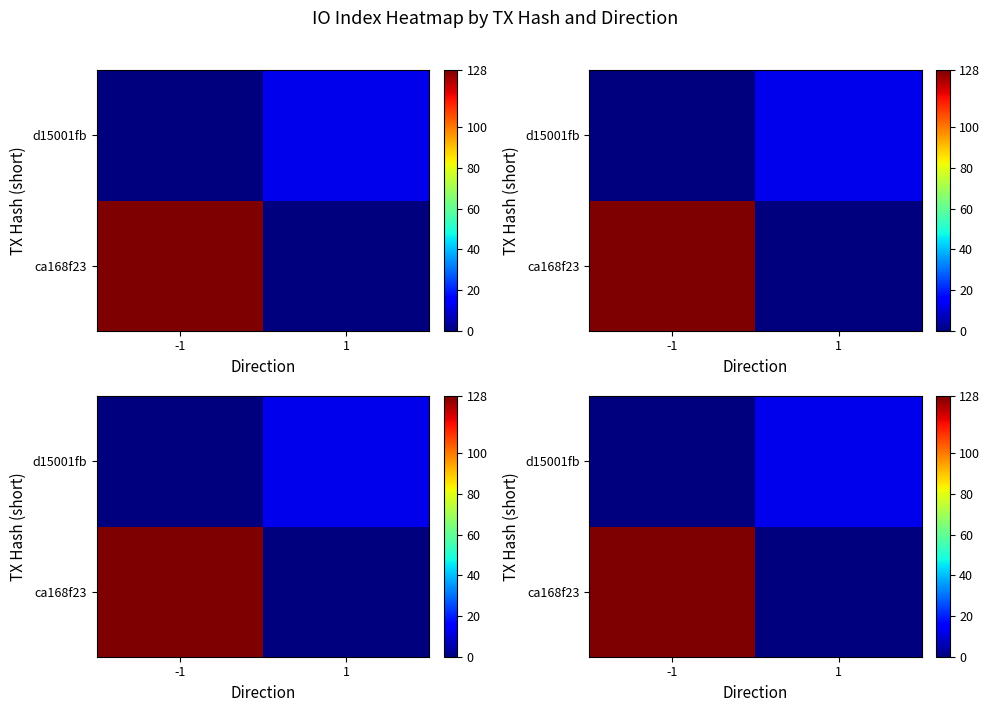

True or false: d15001fb has a value of -5 at -1.

False